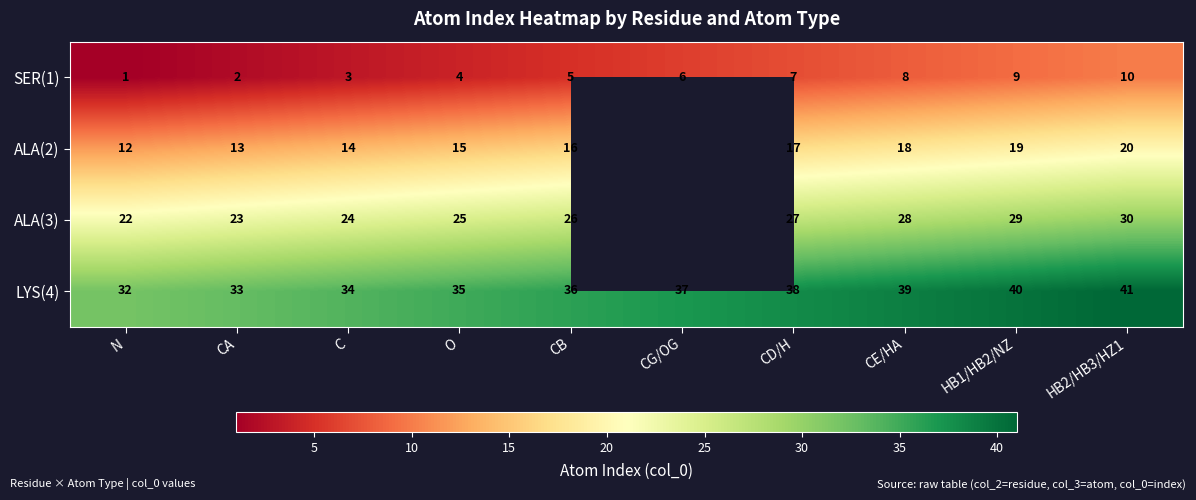

Is the value of SER(1) at HB1/HB2/NZ greater than the value of LYS(4) at CE/HA?

No